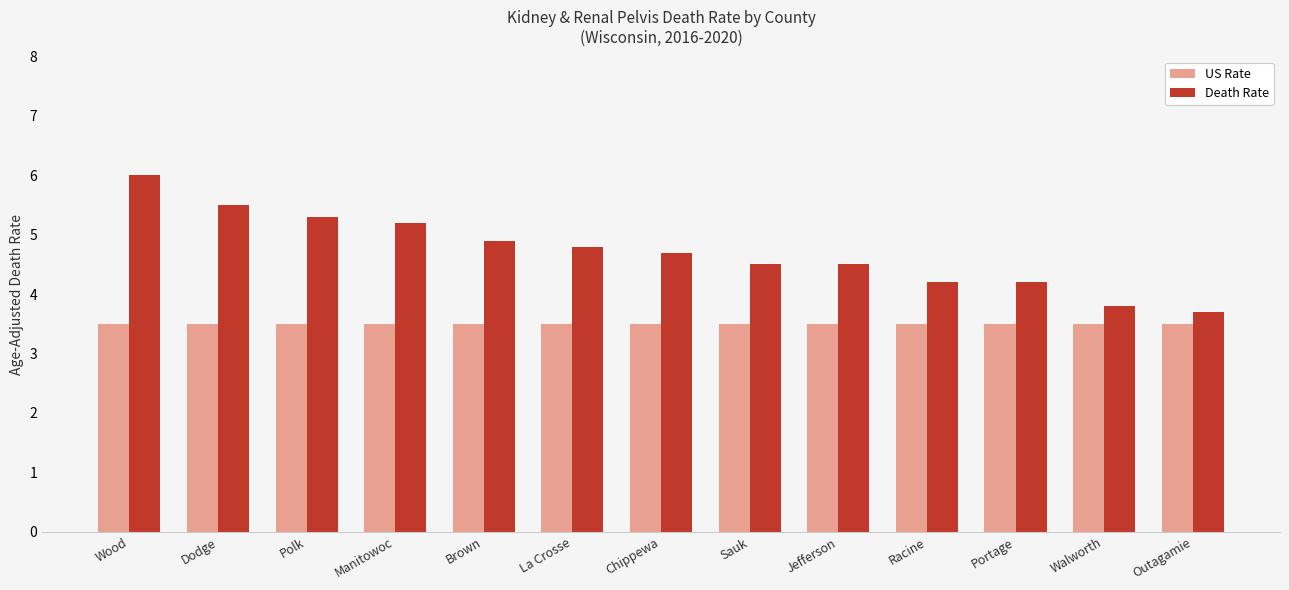

What are all the series names shown in the legend?

US Rate, Death Rate